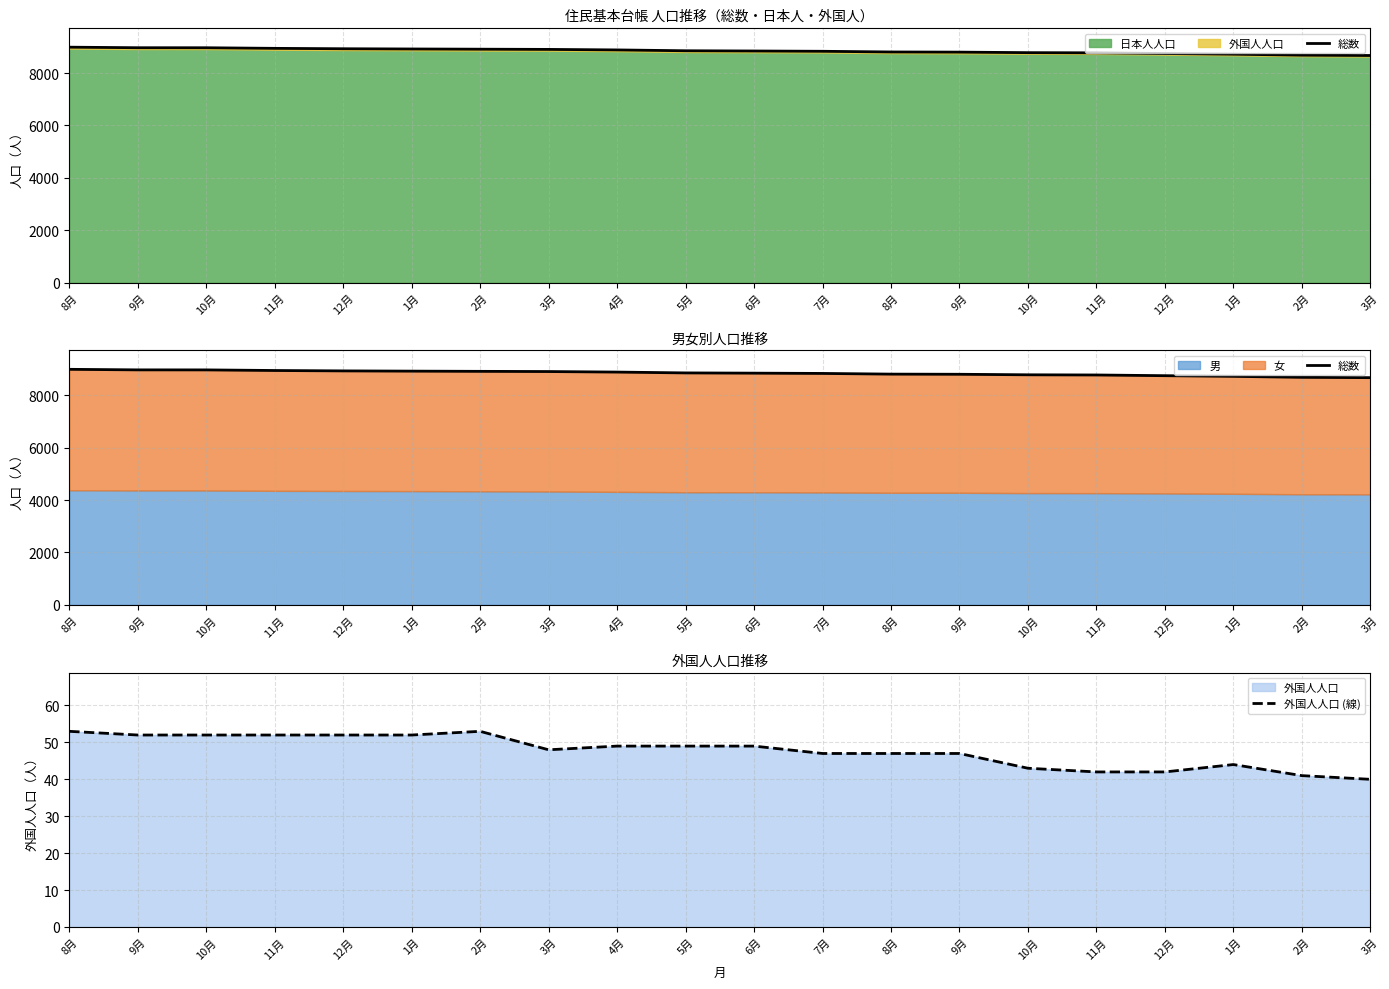

True or false: 外国人人口 (線) and 総数 cross at least once.

False